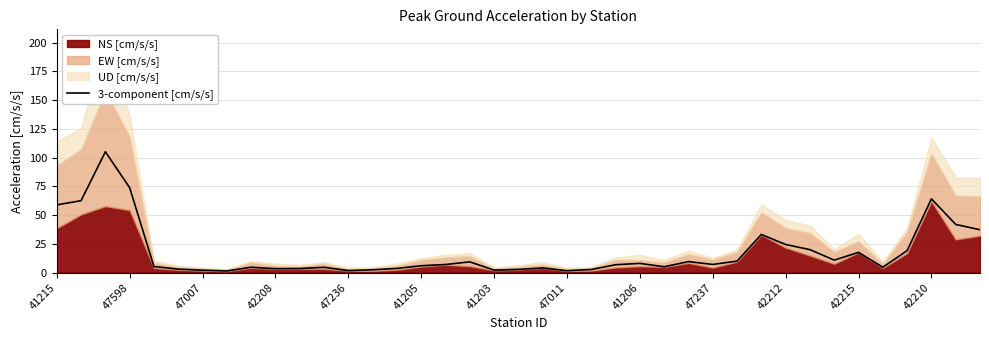

Approximately how many times larger is the value at 38 compared to 23?

5.4